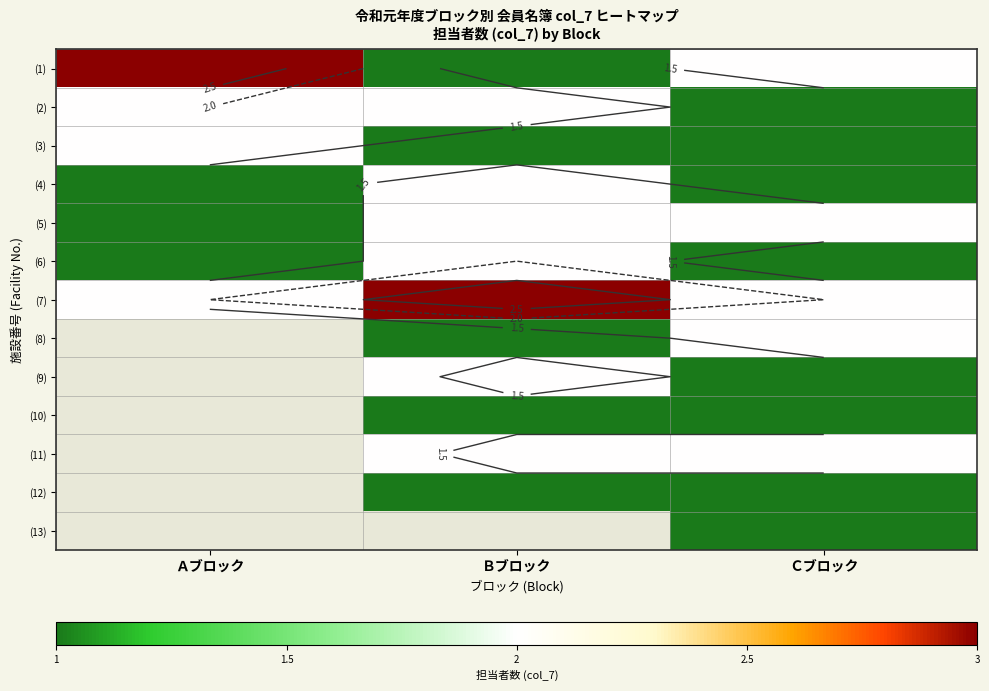

At Ｃブロック, list the series in order from largest to smallest.

(1), (5), (7), (8), (11), (2), (3), (4), (6), (9), (10), (12), (13)